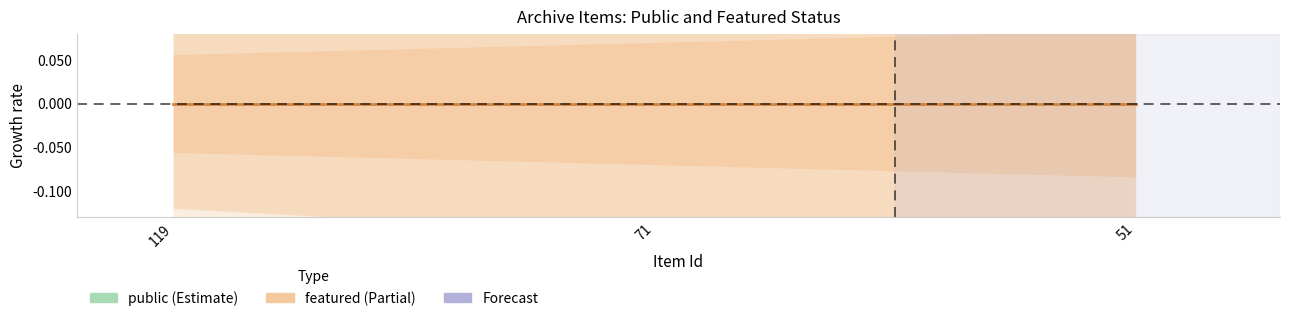

Rank the series by their maximum value, from highest to lowest.

public, featured